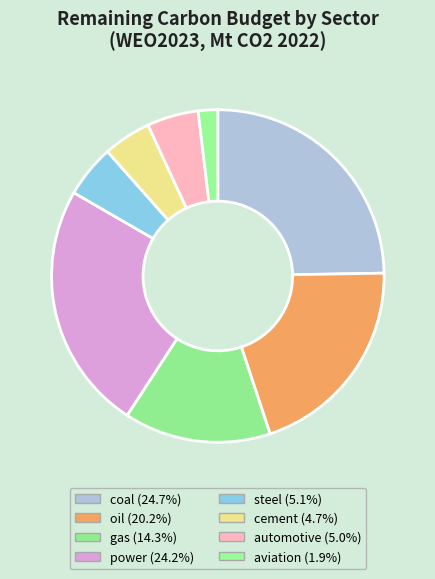

What is the smallest slice in the pie chart?

aviation